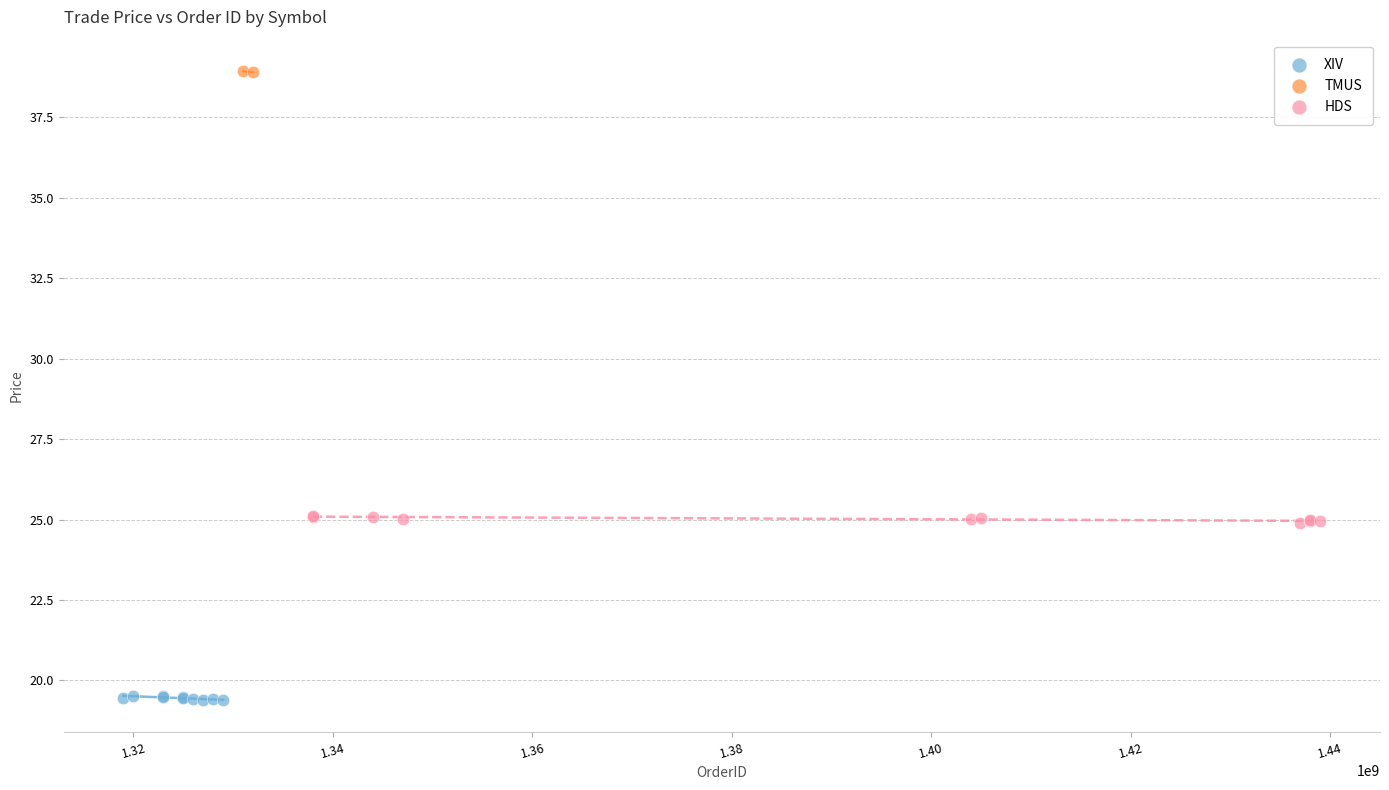

What are all the series names shown in the legend?

XIV, TMUS, HDS